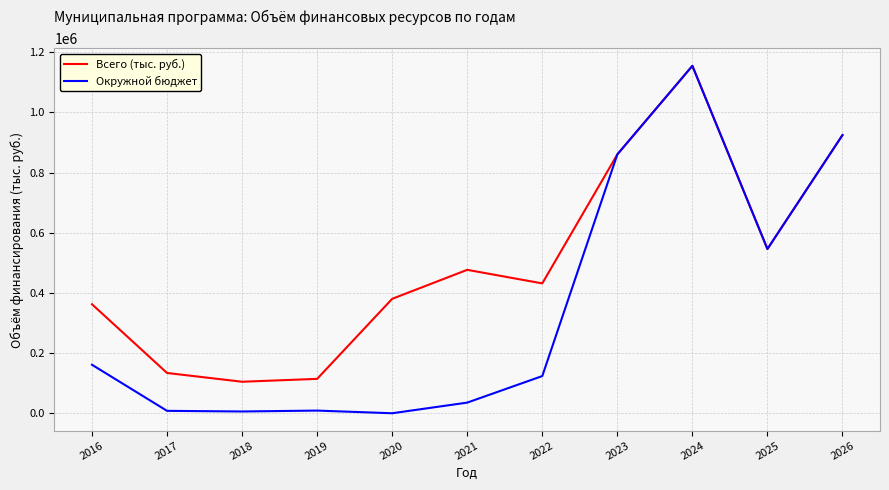

Rank the series at 2017 from highest to lowest value.

Всего (тыс. руб.), Окружной бюджет